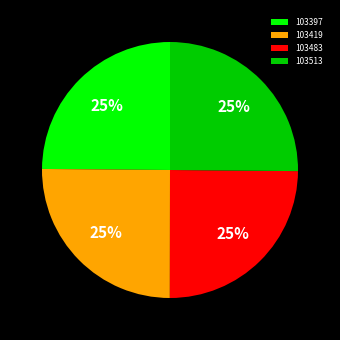

Count the number of slices in the pie.

4